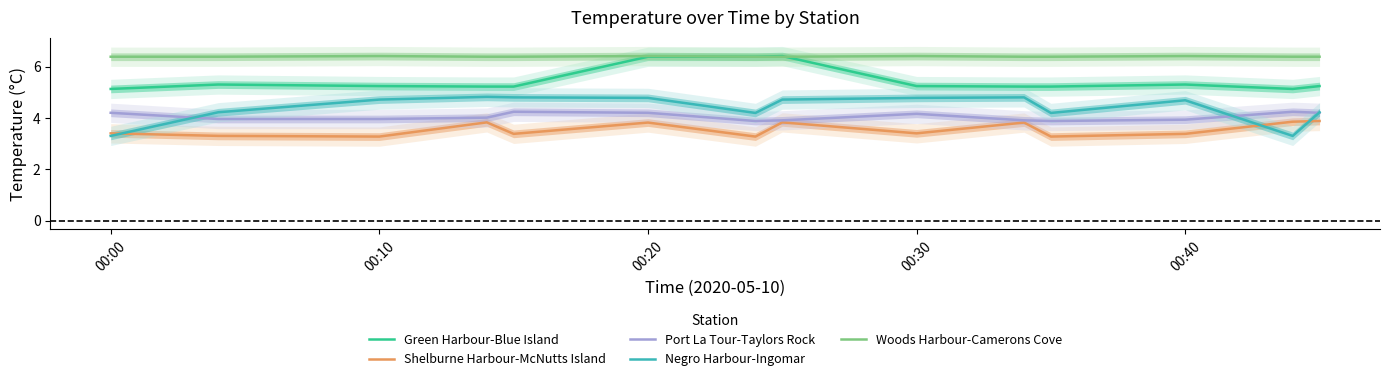

True or false: Woods Harbour-Camerons Cove has a value of 6.4 at 00:10.

True